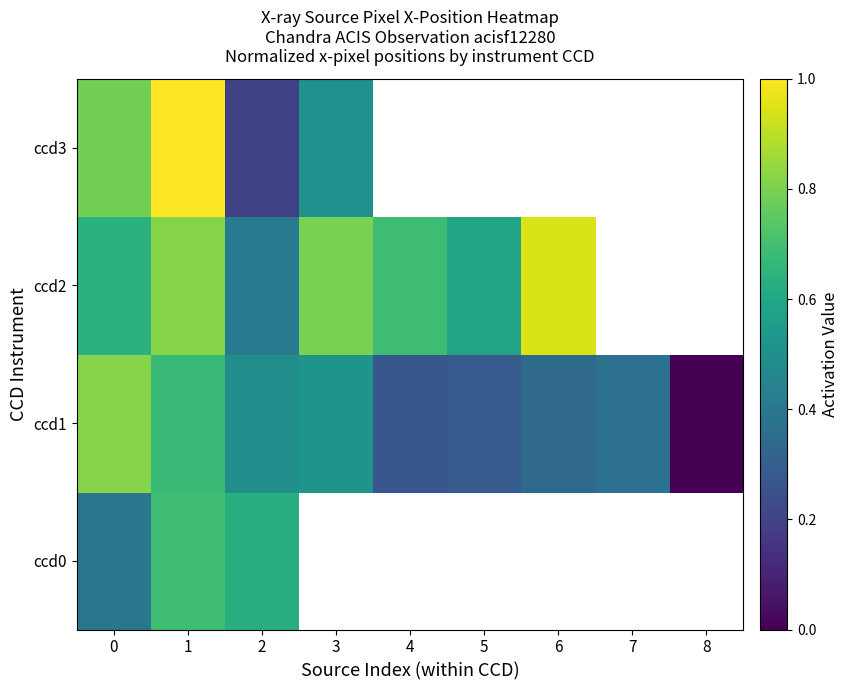

What is the minimum value for ccd0?

0.4